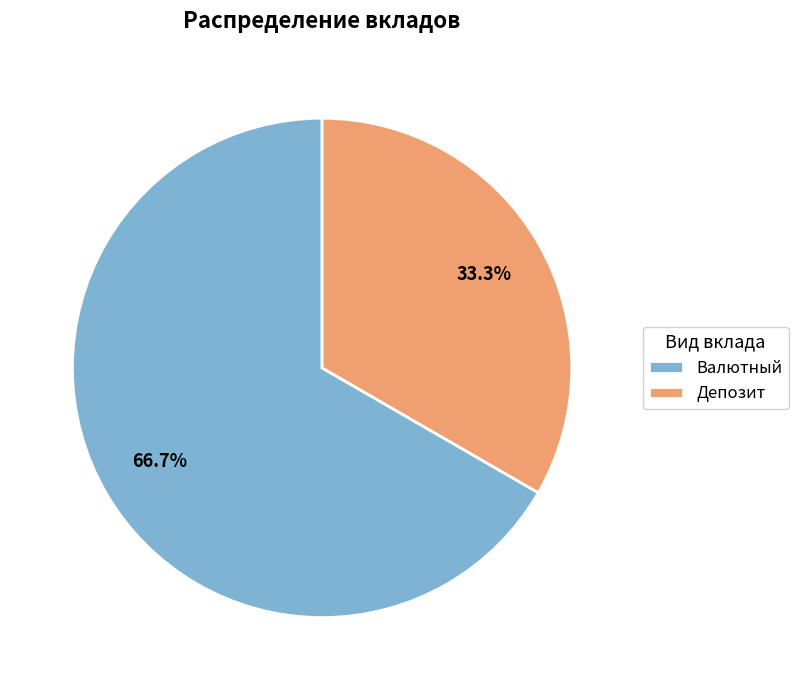

What percentage is the Депозит slice, to the nearest percent?

33%